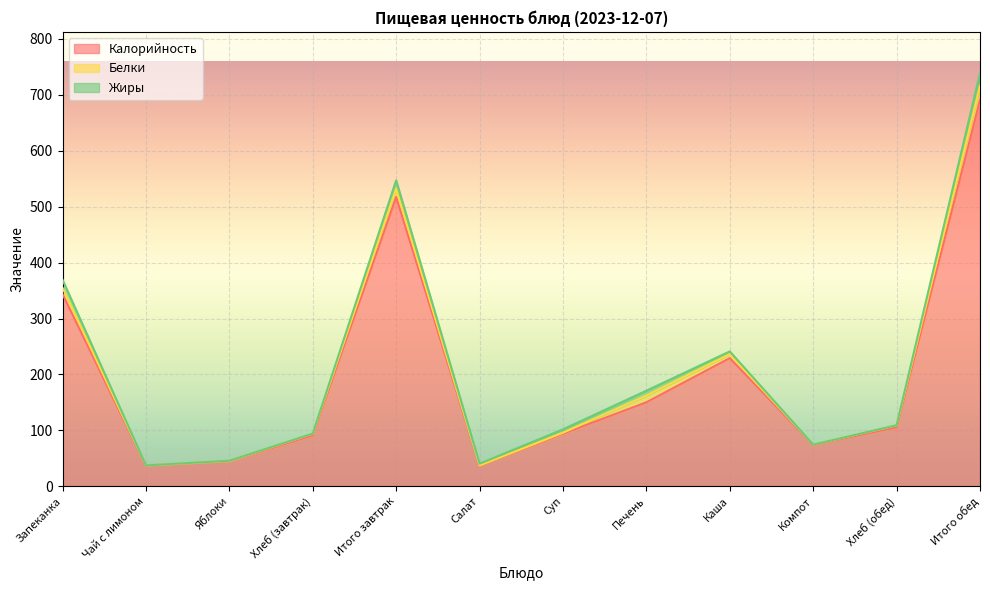

At which category is the sum across all series the highest?

Итого обед